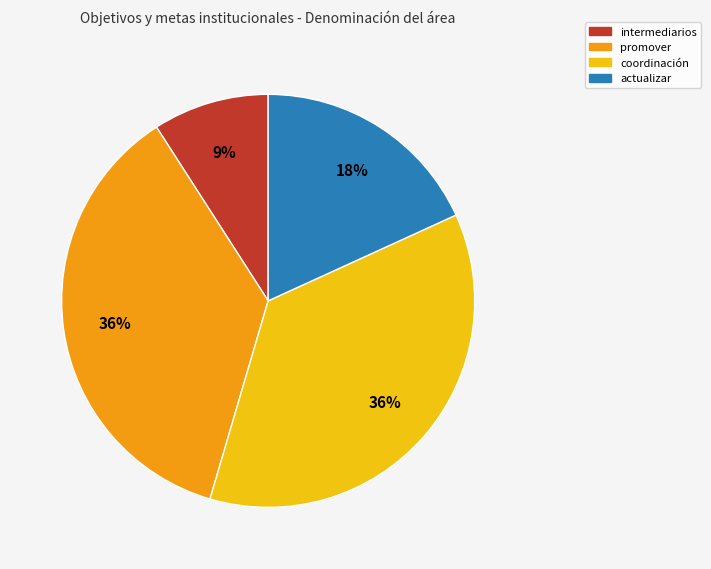

The intermediarios slice represents 16% of the pie. True or false?

False